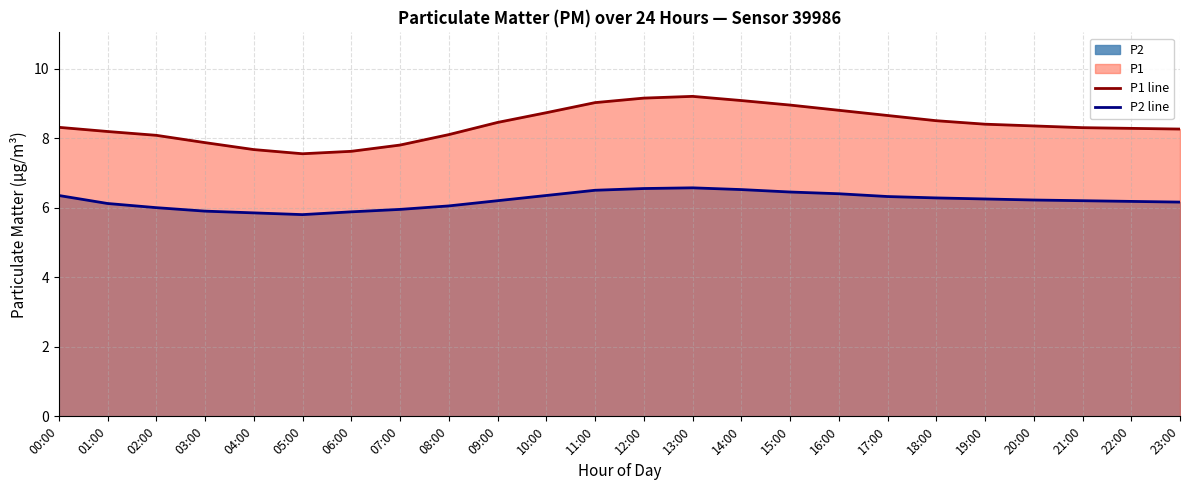

List the series in order of their overall mean, lowest first.

P2 line, P1 line